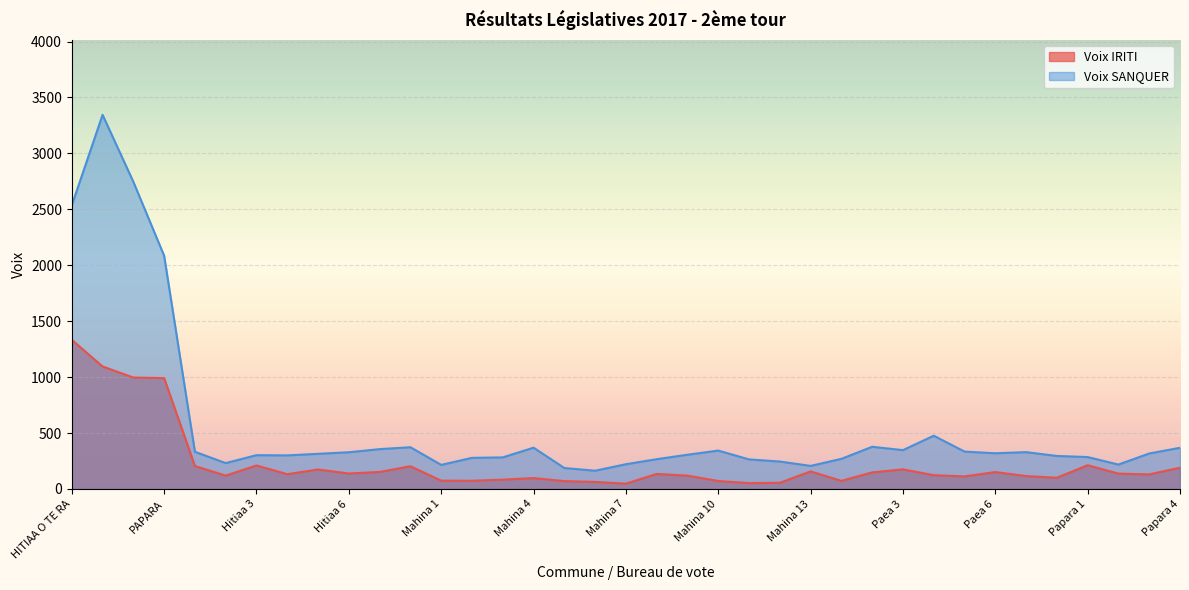

At which category is the sum across all series the highest?

MAHINA